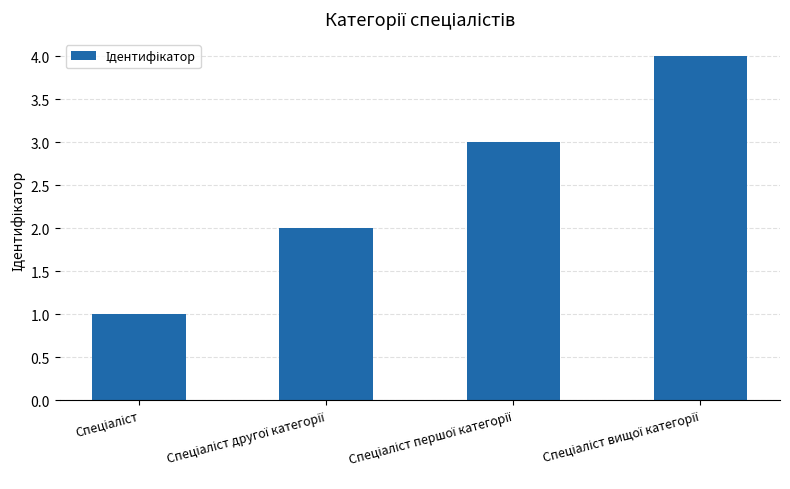

What is the greatest value displayed?

4